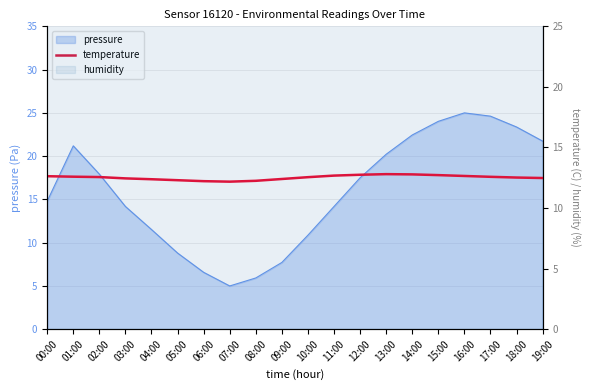

Reading right to left, transcribe all the data shown in this chart.

19:00=12.5	18:00=12.5	17:00=12.6	16:00=12.7	15:00=12.7	14:00=12.8	13:00=12.8	12:00=12.8	11:00=12.7	10:00=12.6	09:00=12.4	08:00=12.2	07:00=12.2	06:00=12.2	05:00=12.3	04:00=12.4	03:00=12.4	02:00=12.6	01:00=12.6	00:00=12.6